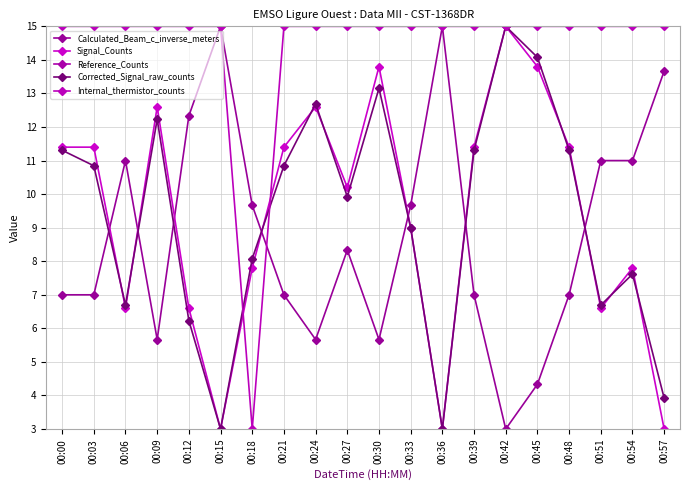

What is the sum of all Corrected_Signal_raw_counts values?

186.9